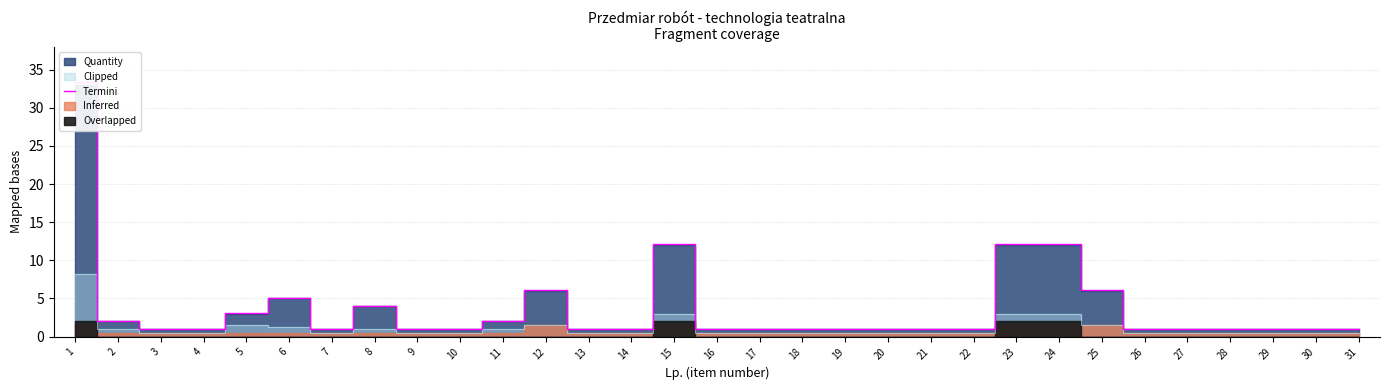

What is the change in value from 2 to 31?

-1.0